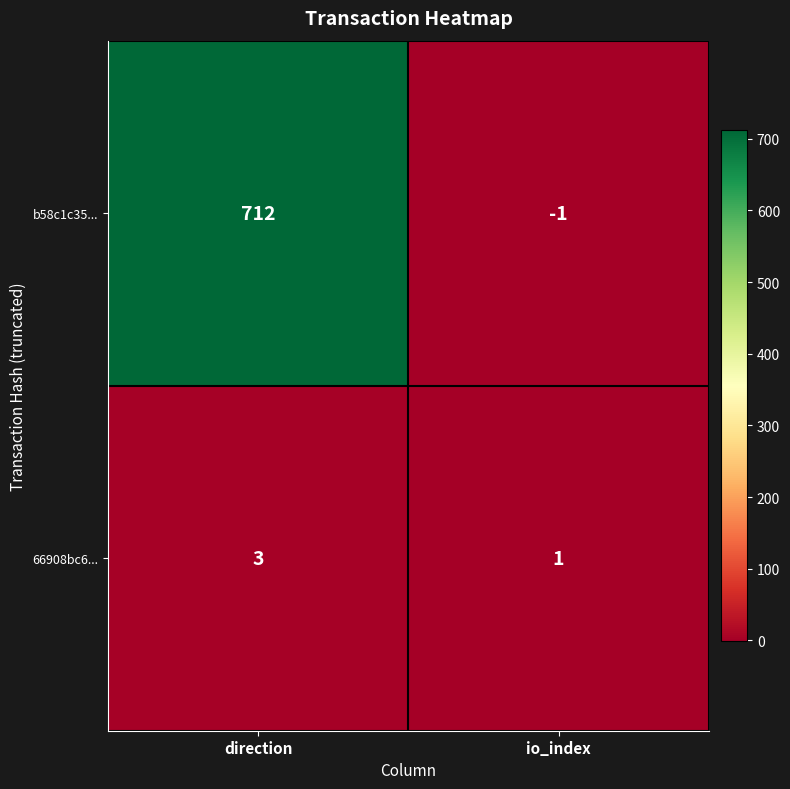

True or false: b58c1c35... has a value of 339 at direction.

False